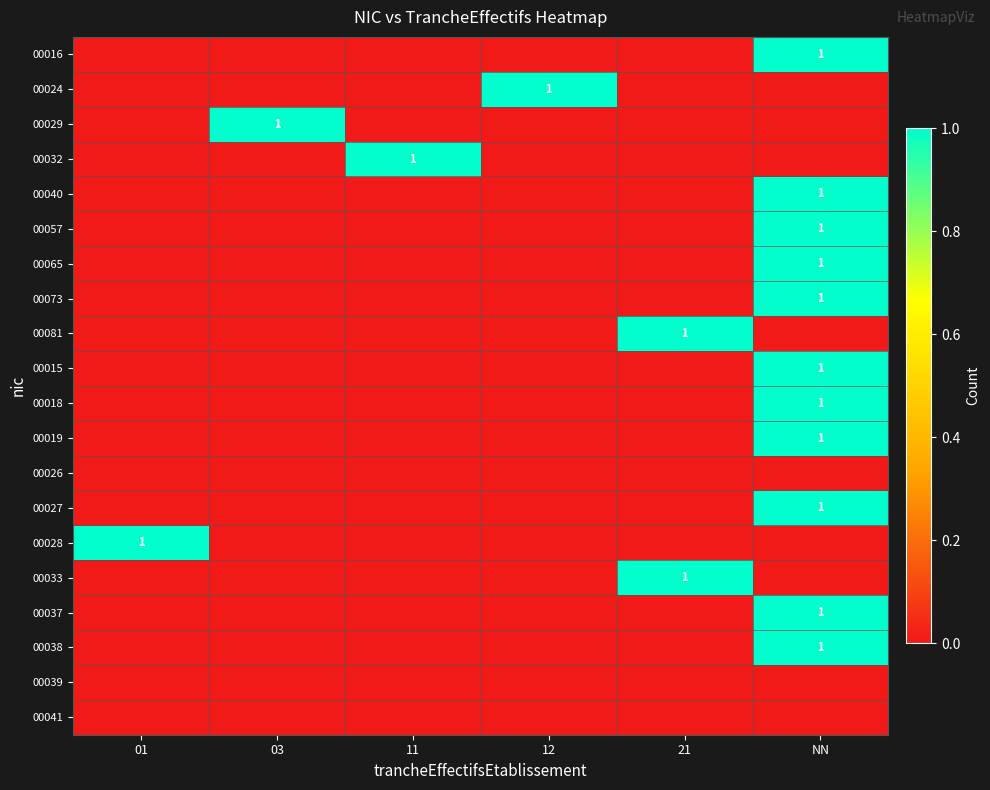

What is the sum of all 00019 values?

1